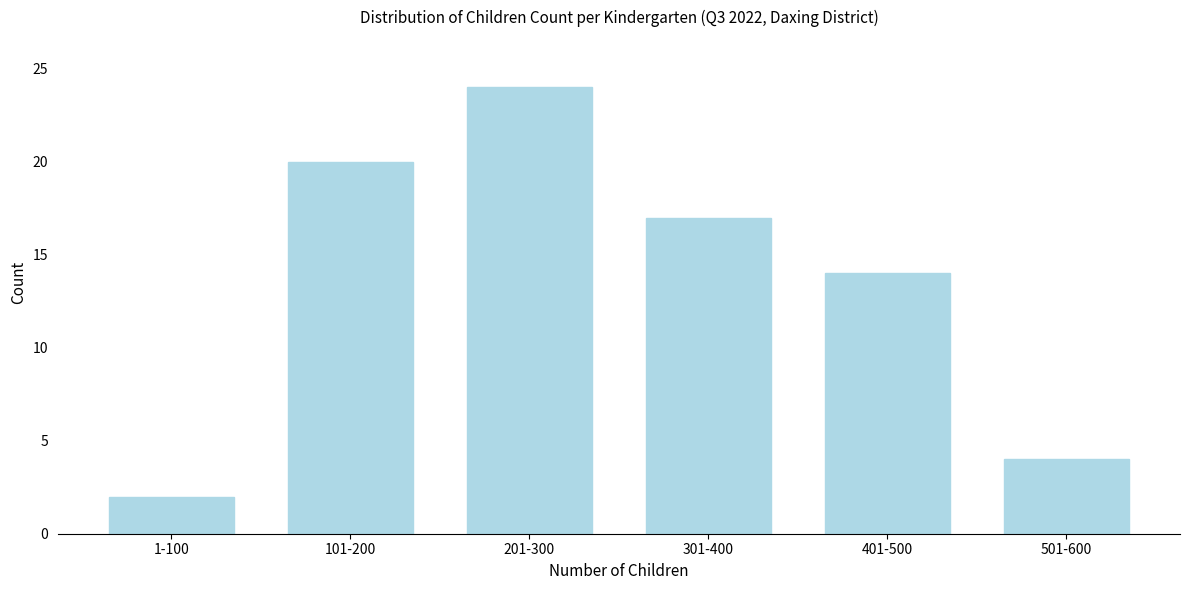

Reading right to left, extract all data points from this chart.

4	14	17	24	20	2